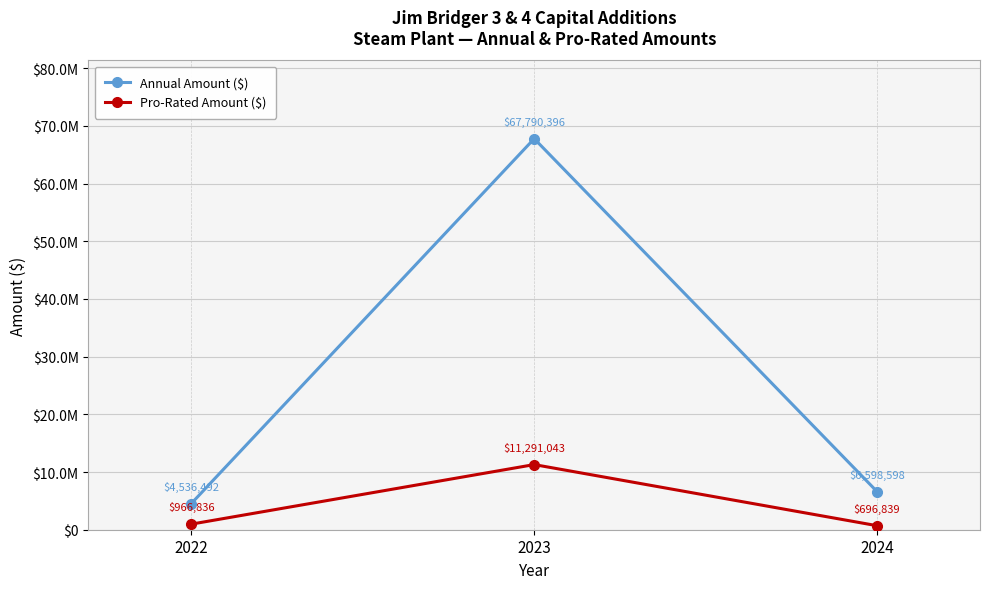

Which series has the largest total across all categories?

Annual Amount ($)